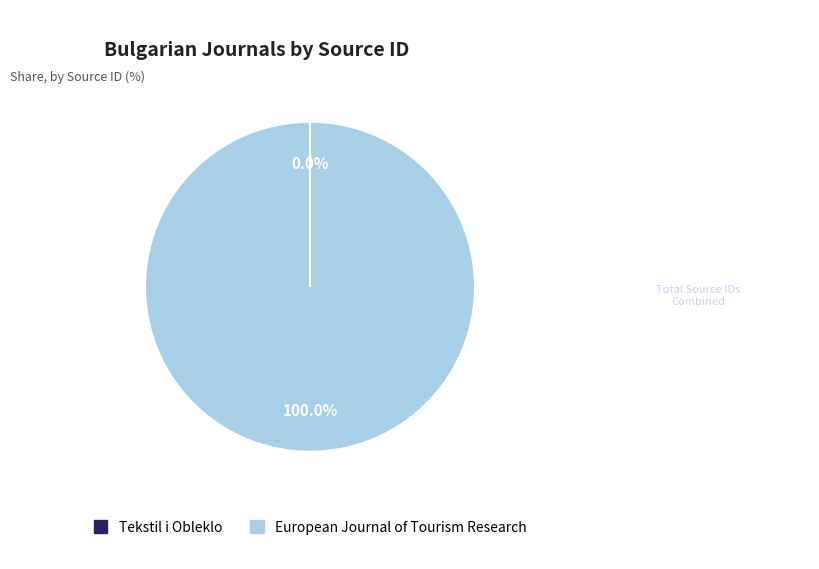

Which slice is the largest?

European Journal of Tourism Research